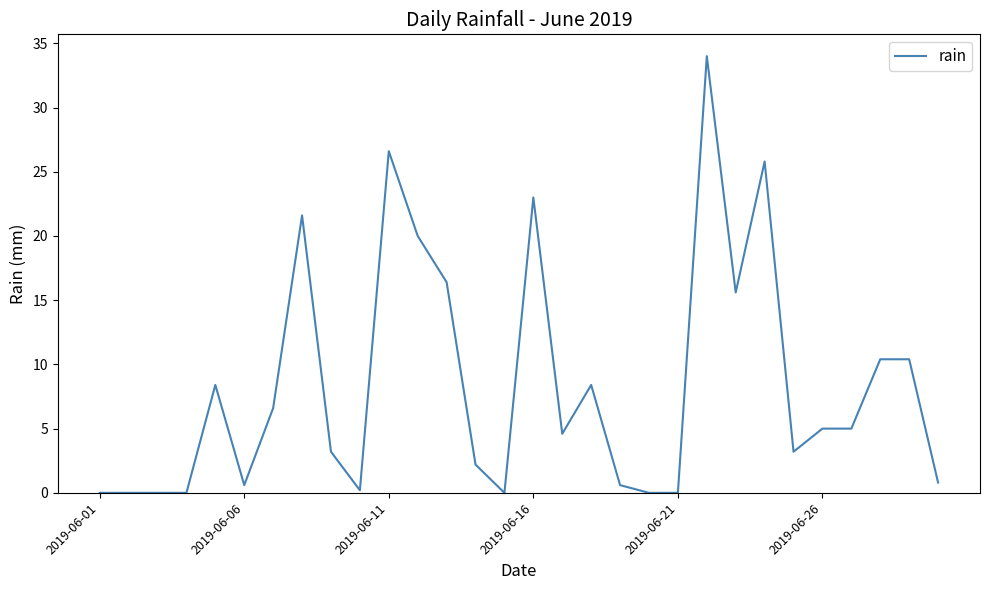

What is the difference between the maximum and minimum values?

34.0